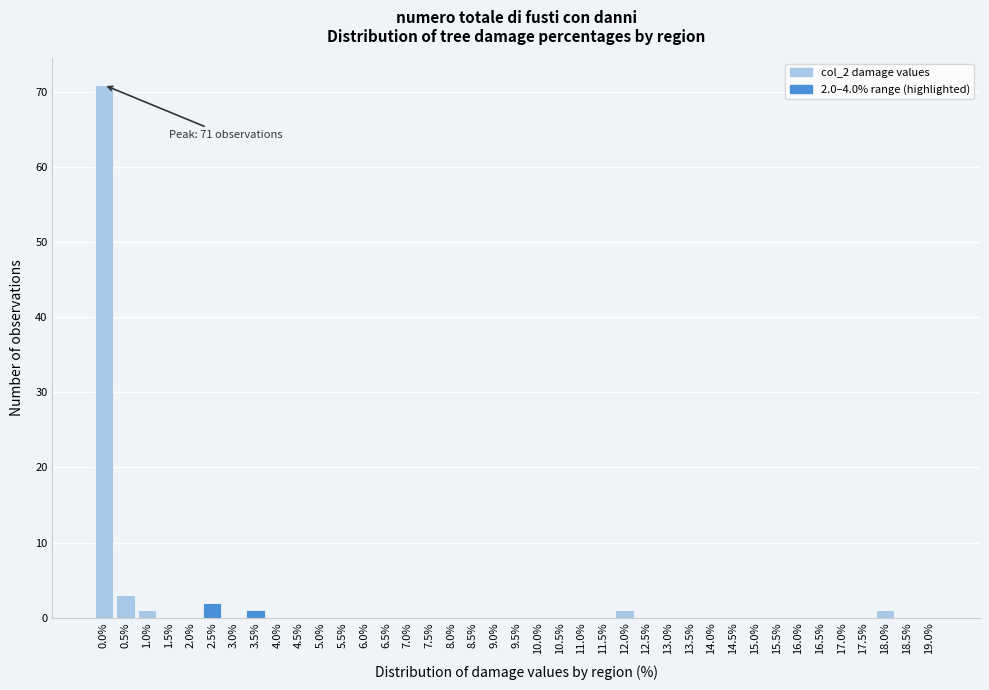

The value at 5.5% is 0. True or false?

True